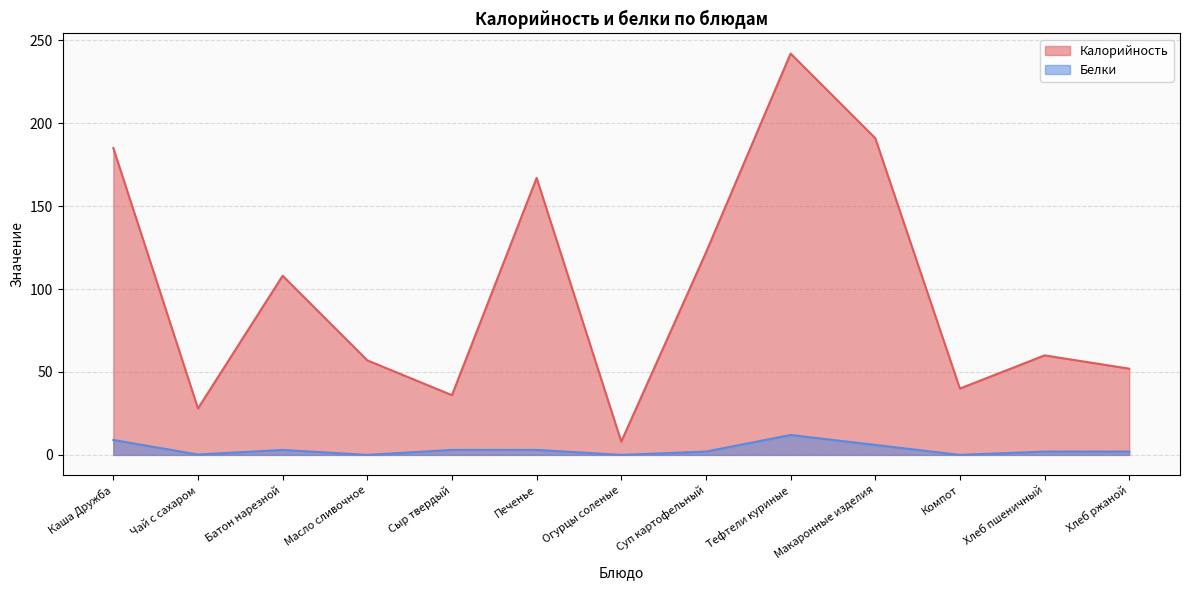

True or false: Калорийность has a value of 47.4 at Сыр твердый.

False